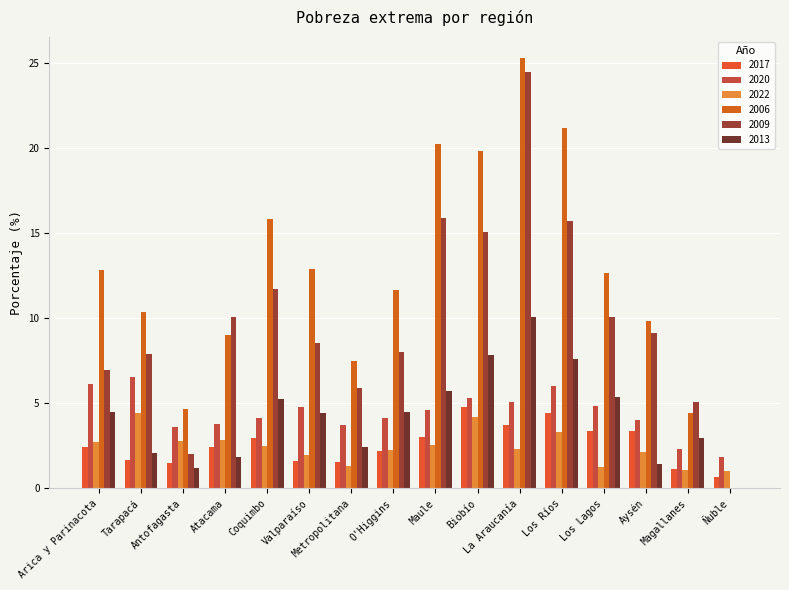

What is the label of the 11th bar from the right?

Valparaíso